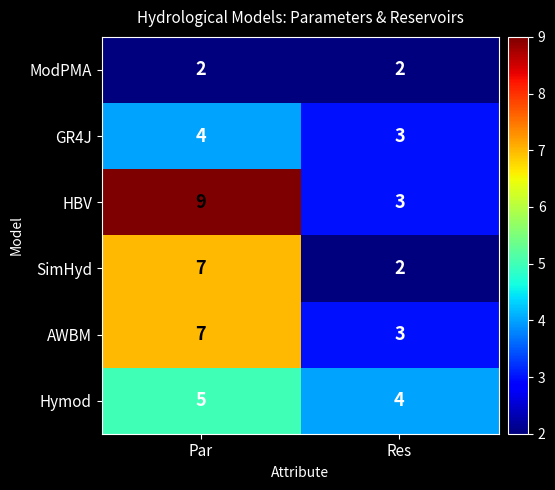

True or false: ModPMA has a value of 2 at Res.

True